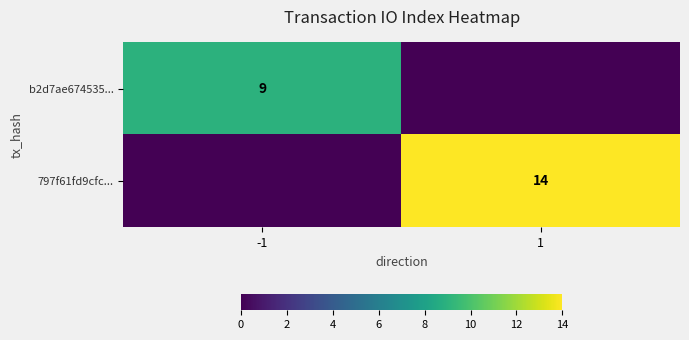

The value of 797f61fd9cfc... at 1 is 14. True or false?

True